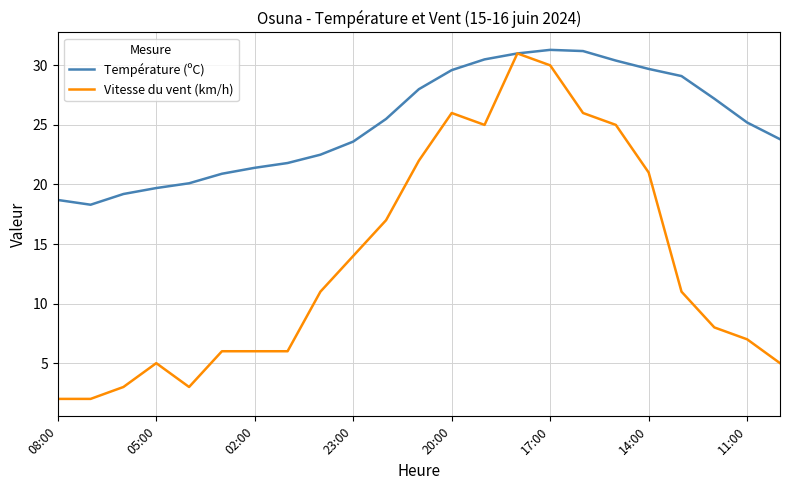

Which series has the largest total across all categories?

Température (ºC)